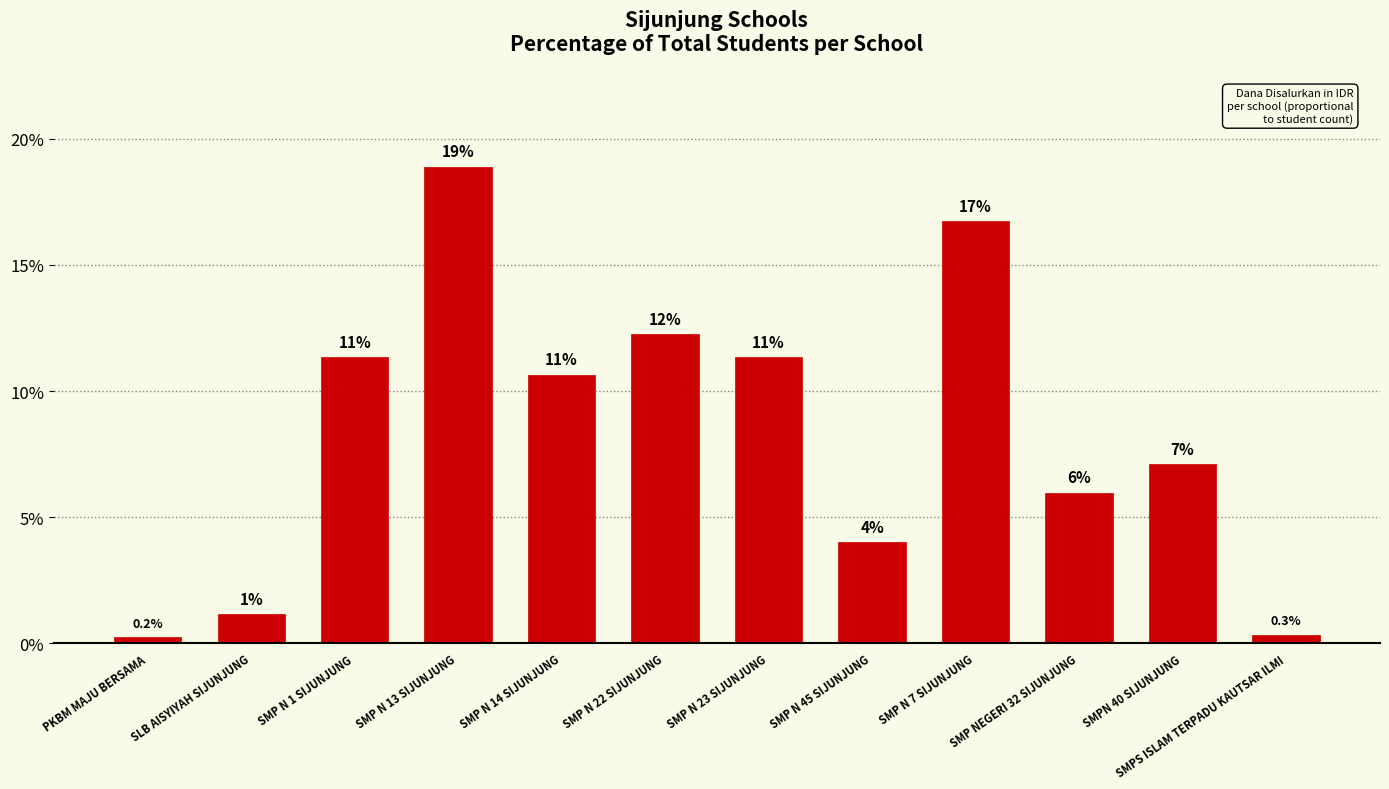

What is the label of the 5th bar from the left?

SMP N 14 SIJUNJUNG